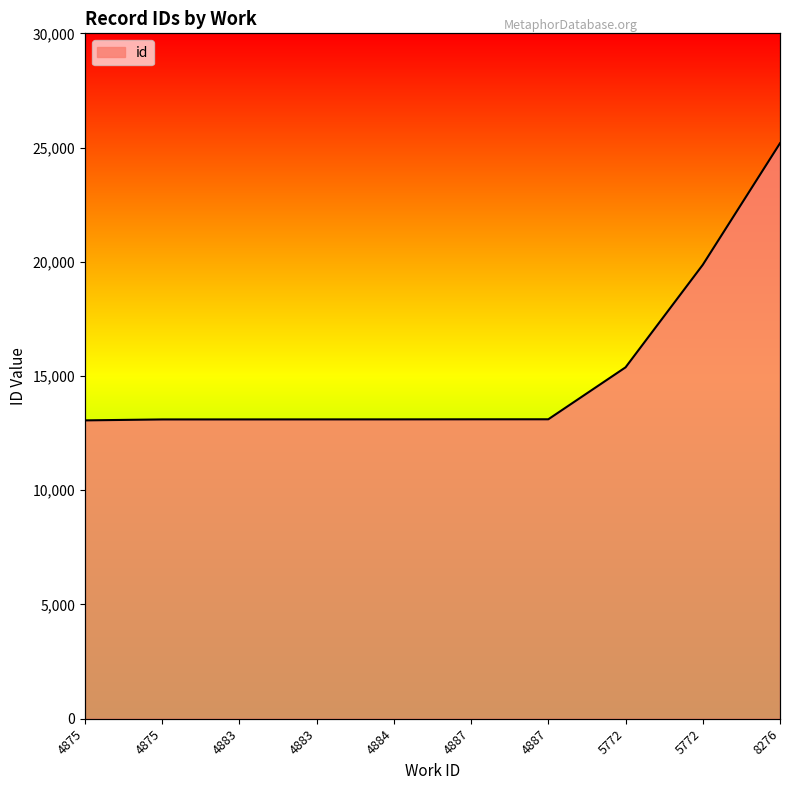

List the labels in order of value, largest first.

8276, 5772, 5772, 4887, 4887, 4884, 4883, 4883, 4875, 4875